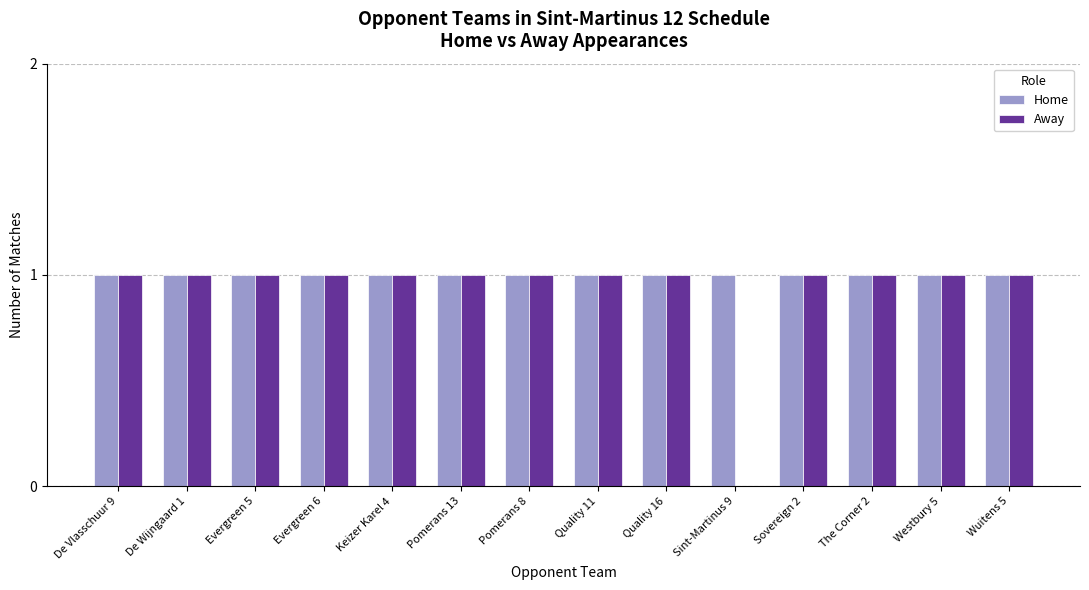

What is the average value of the Away series?

1